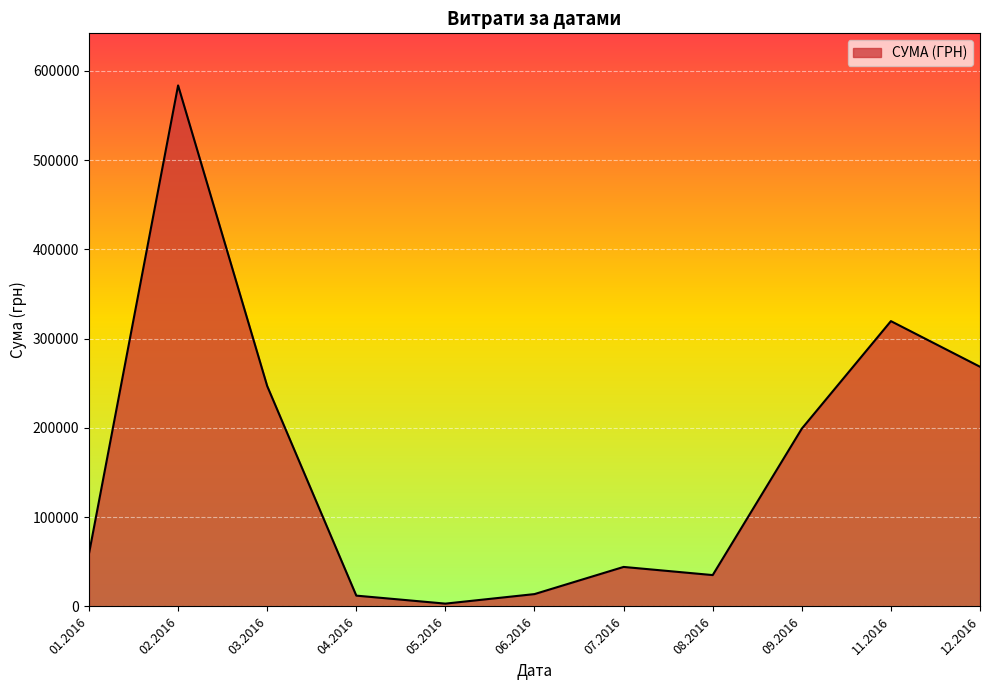

What is the average value?

162301.0